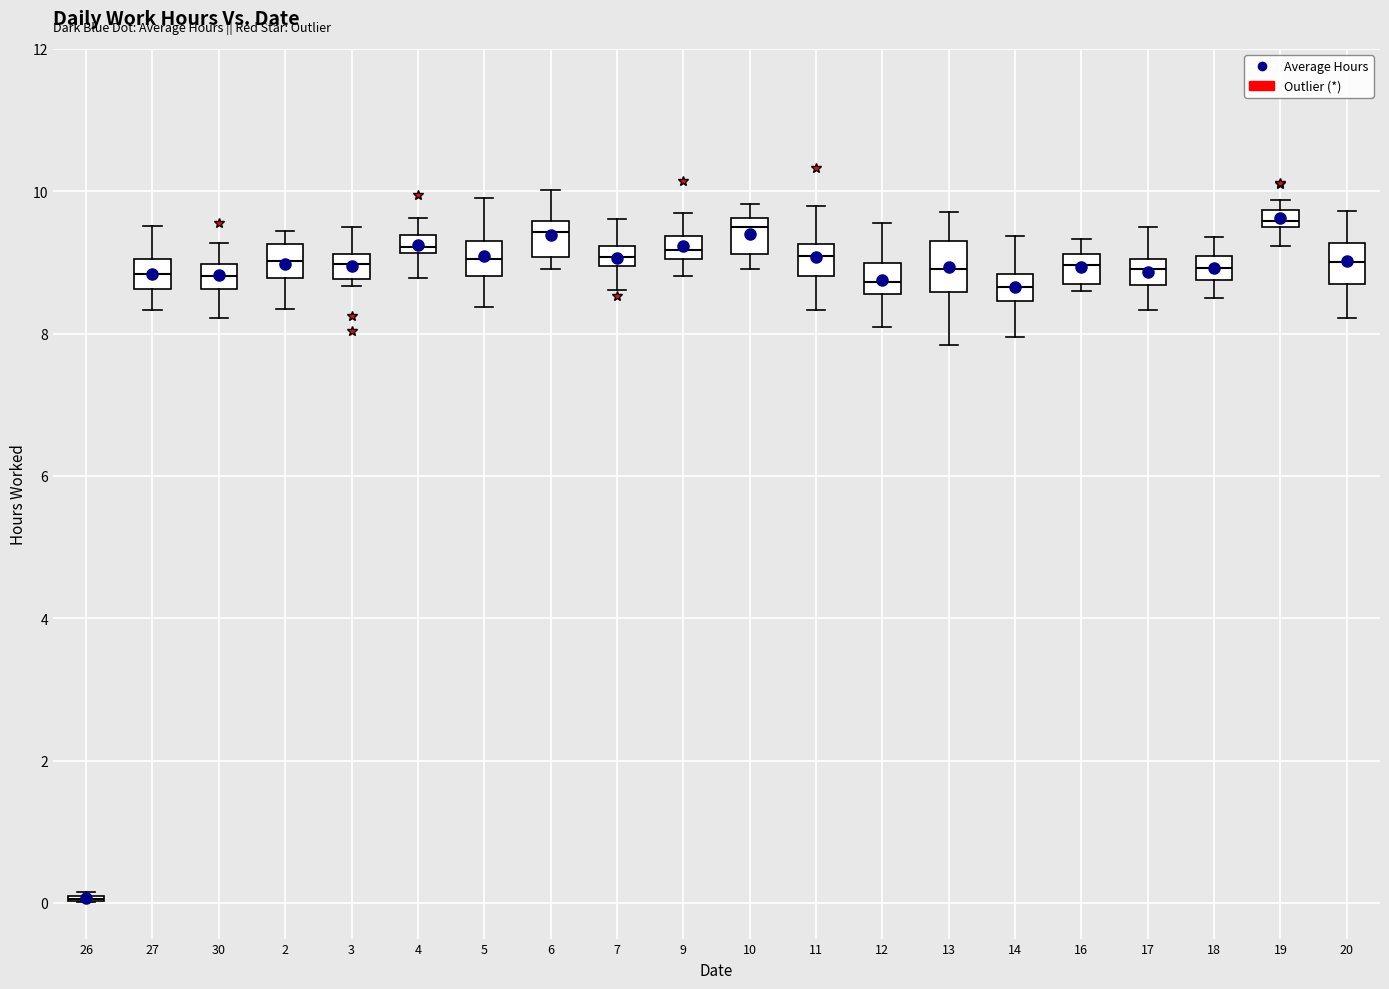

Where does the upper whisker of the box at x = 11 end on the y-axis? The values are not printed on the chart, so give them approximately, as read against the axis.

9.8